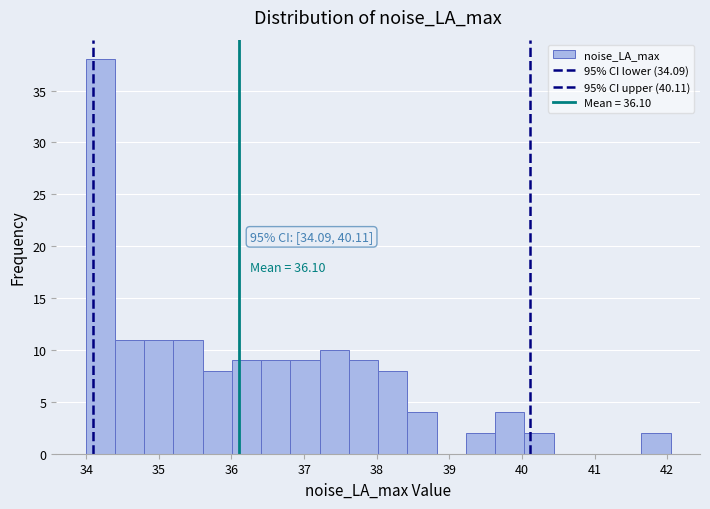

Which range on the x-axis has the tallest bar?

34.0 to 34.4